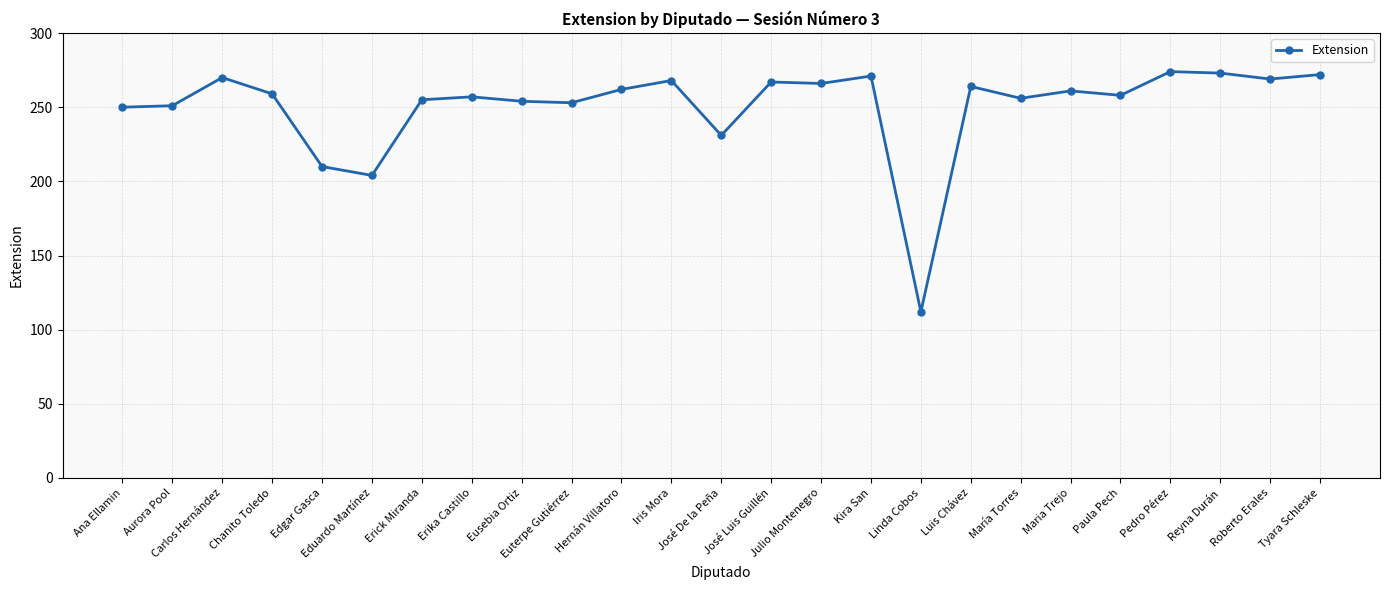

What is the smallest value displayed?

112